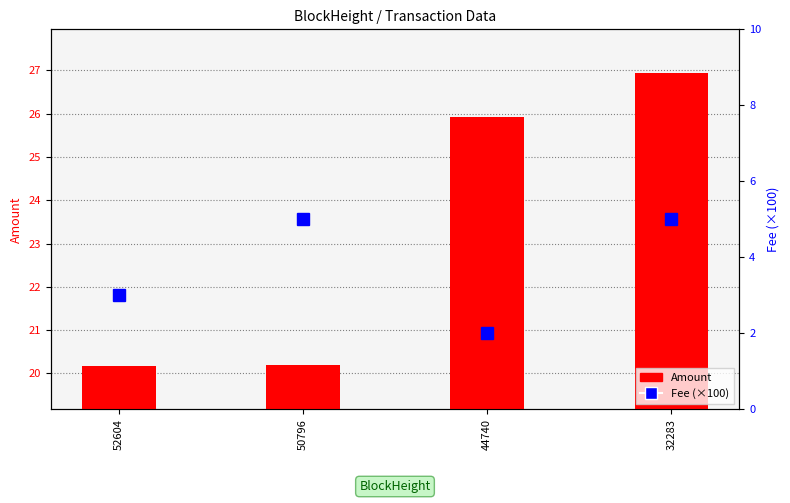

True or false: Amount has a value of 20.2 at 50796.

True